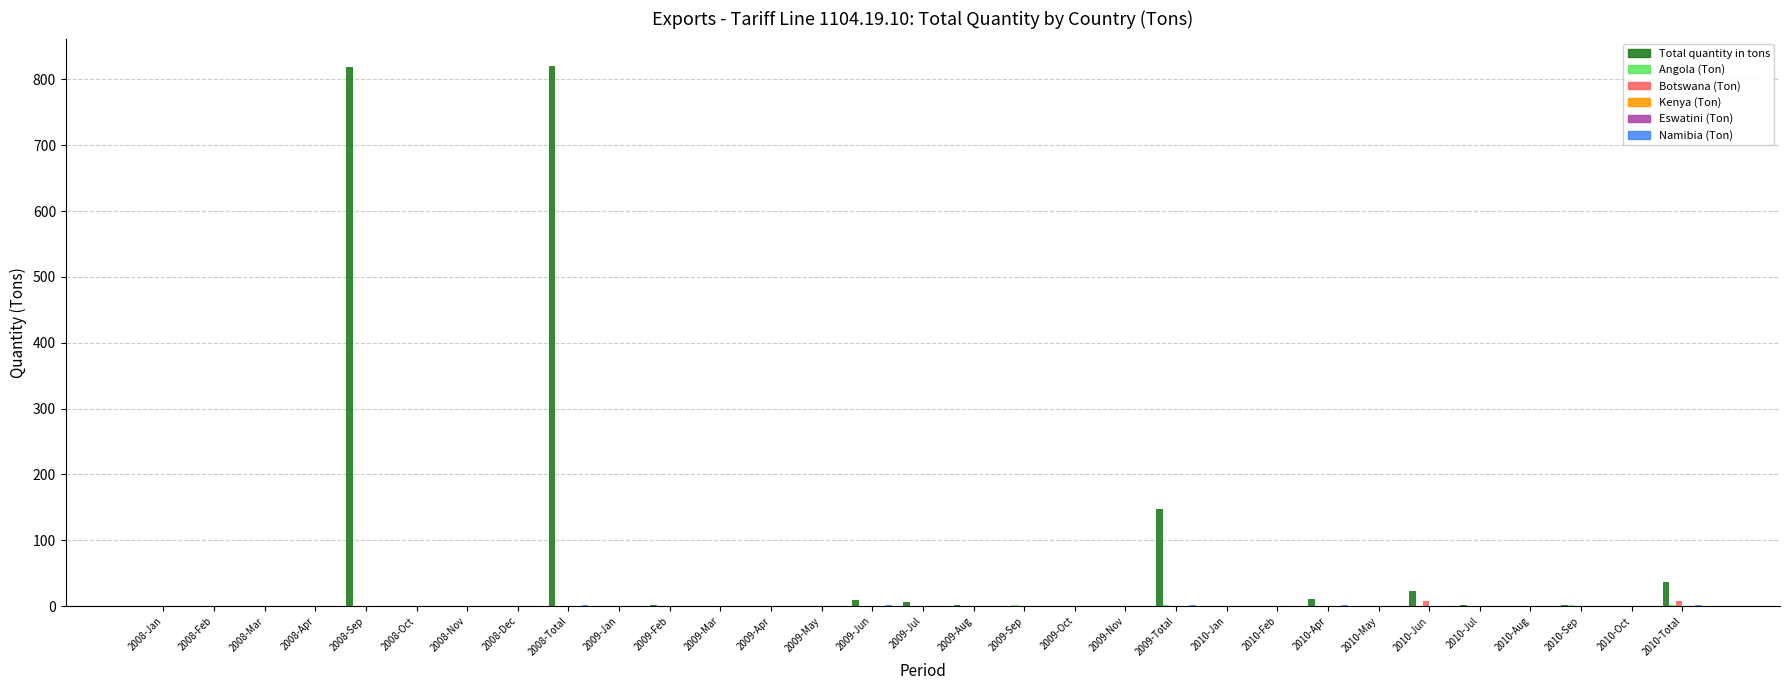

What is the label of the 22nd bar from the left?

2010-Jan